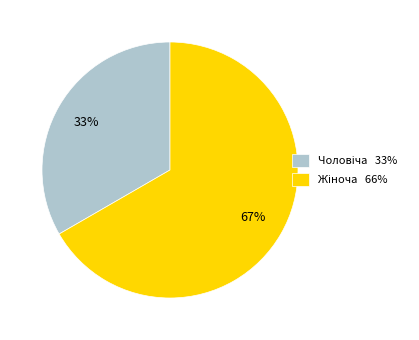

To the nearest percent, what is the average slice percentage?

50%